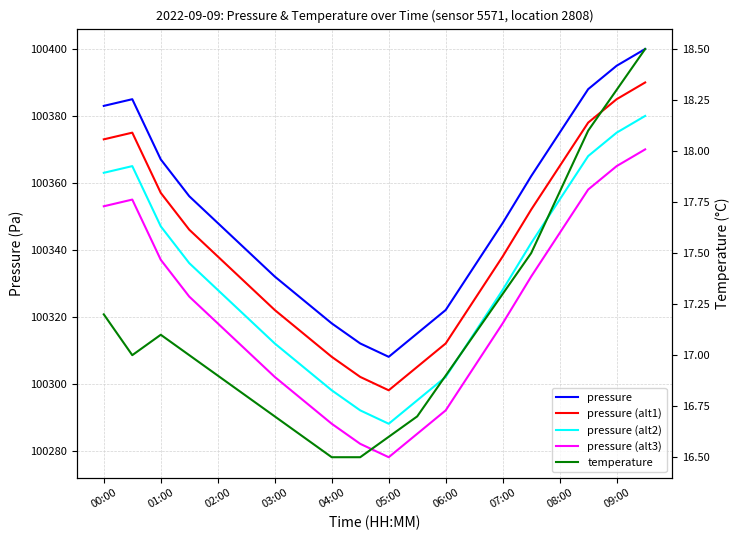

The pressure (alt2) series shows 175023.1 at 06:00. True or false?

False